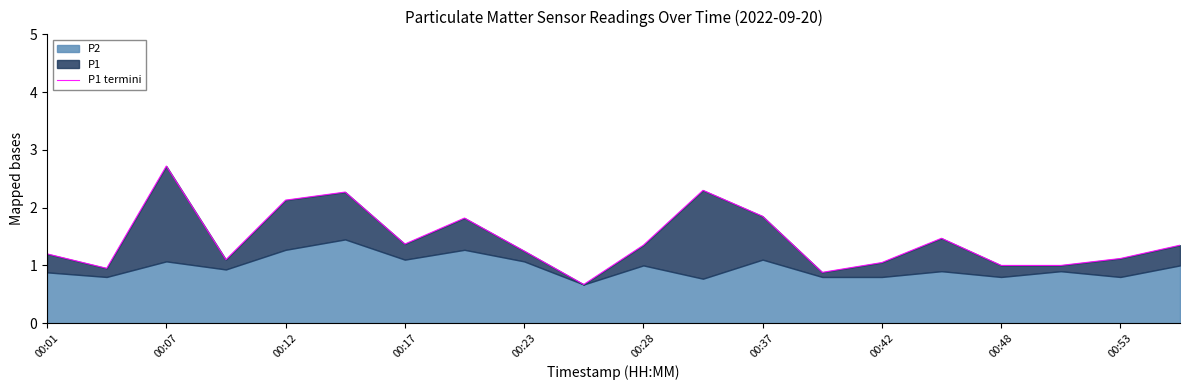

How many points are lower than both their immediate neighbors (excluding endpoints)?

5